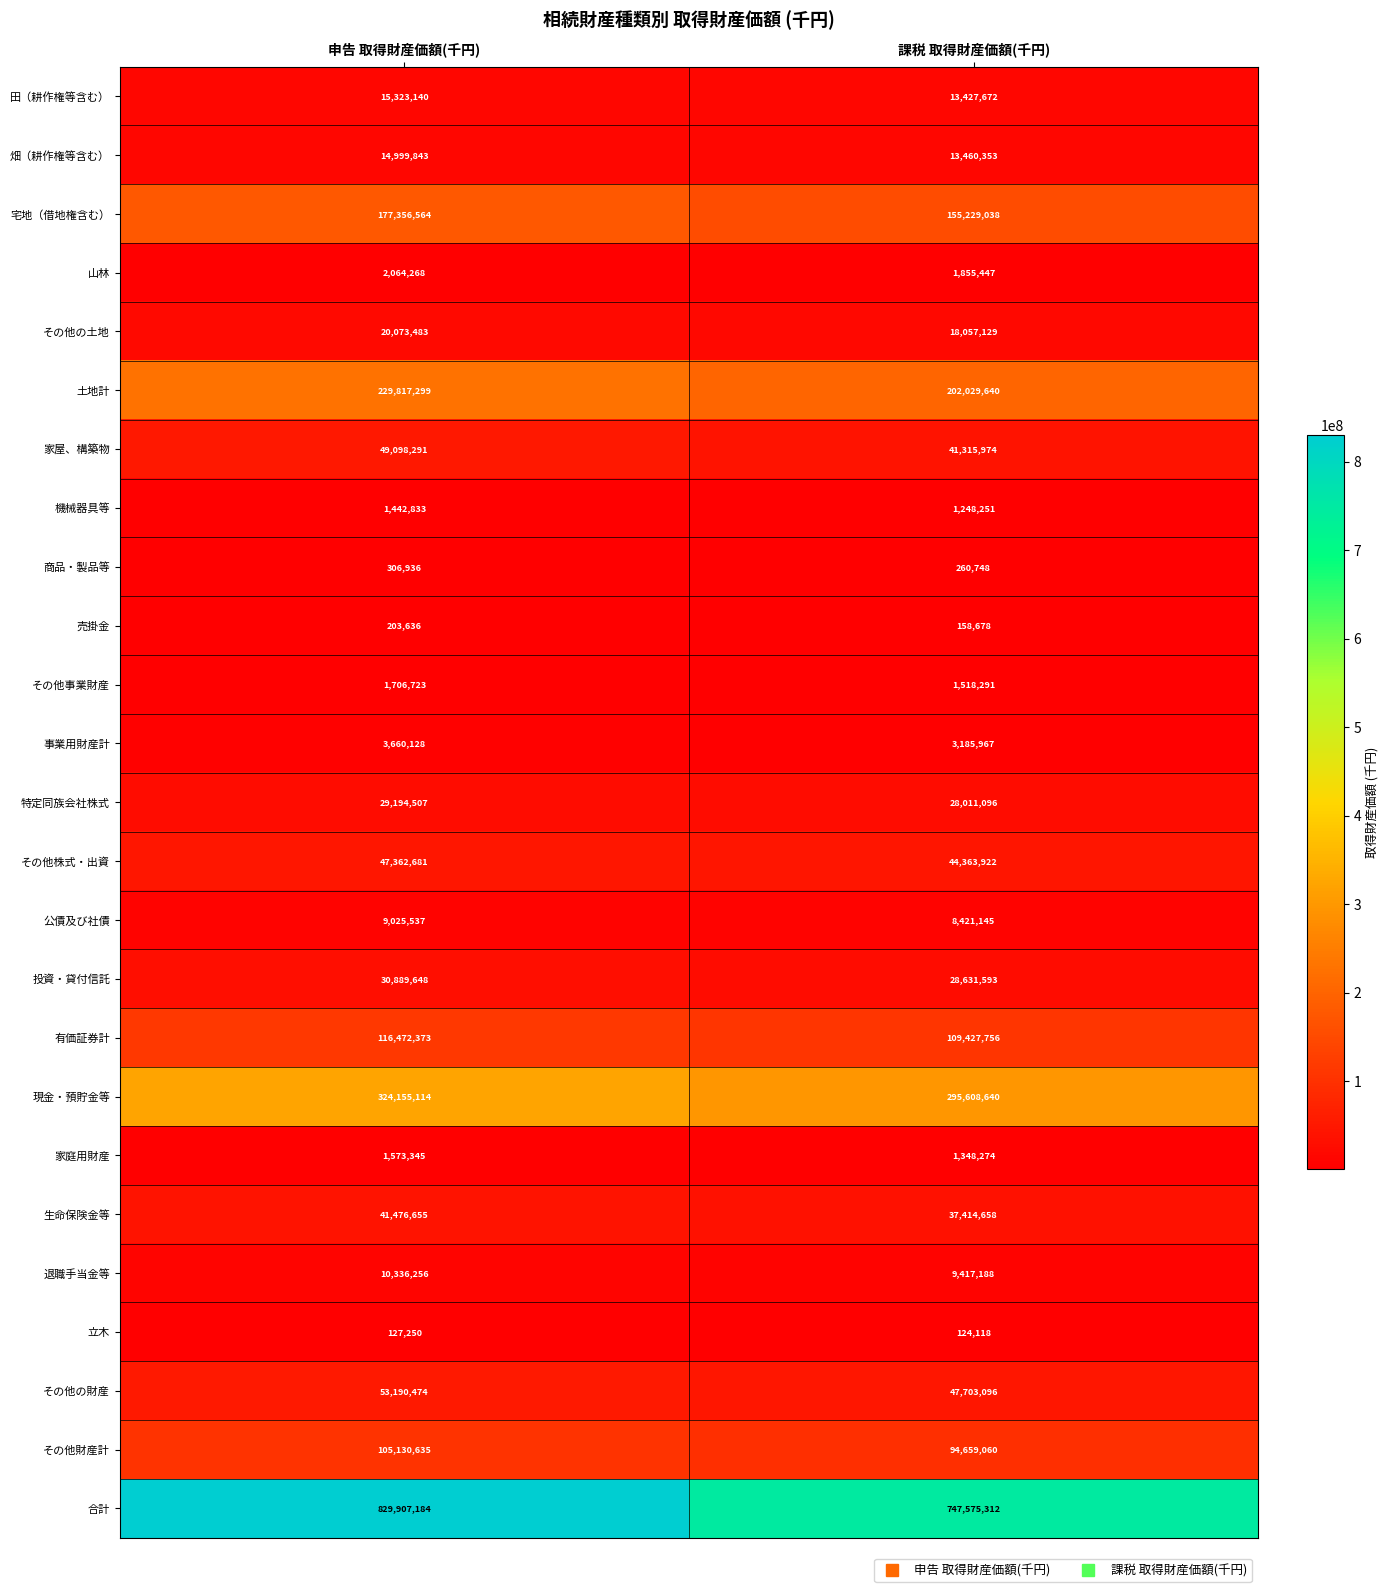

Rank the series by their maximum value, from highest to lowest.

合計, 現金・預貯金等, 土地計, 宅地（借地権含む）, 有価証券計, その他財産計, その他の財産, 家屋、構築物, その他株式・出資, 生命保険金等, 投資・貸付信託, 特定同族会社株式, その他の土地, 田（耕作権等含む）, 畑（耕作権等含む）, 退職手当金等, 公債及び社債, 事業用財産計, 山林, その他事業財産, 家庭用財産, 機械器具等, 商品・製品等, 売掛金, 立木